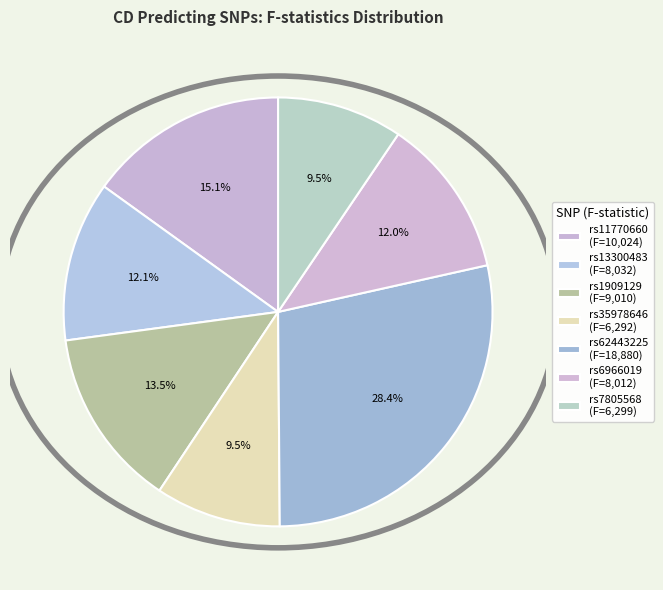

How many slices are in this pie chart?

7